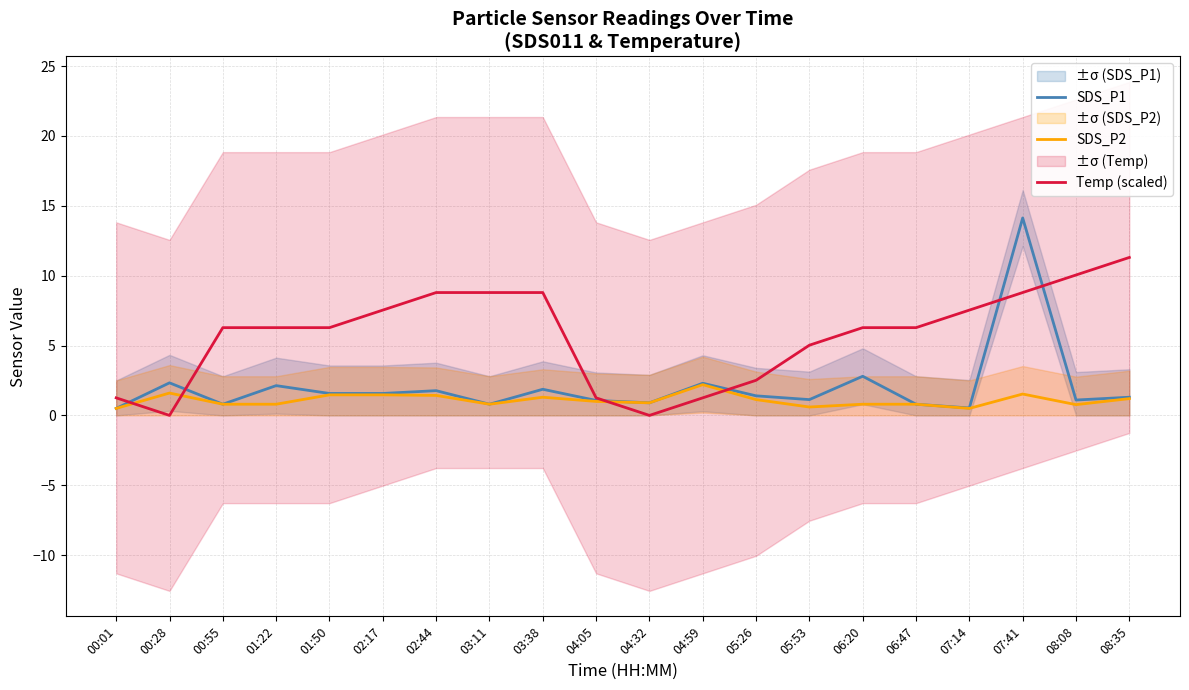

What position from the left is 03:38?

9